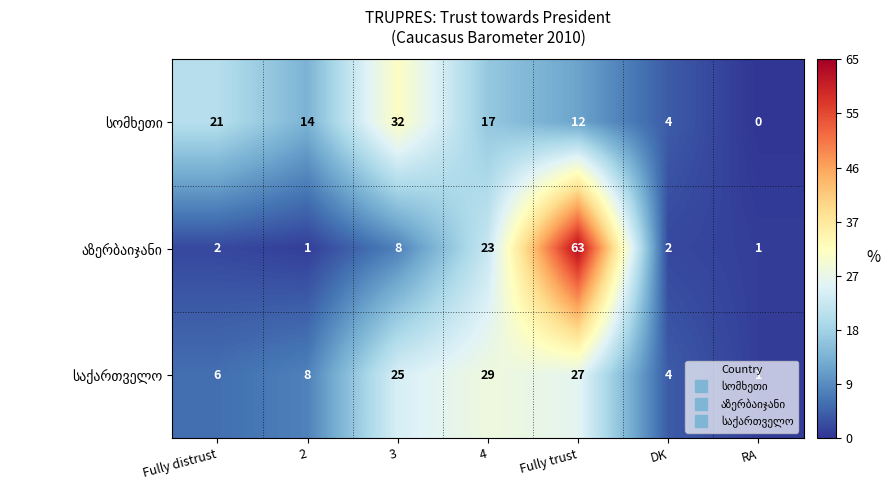

What is the spread (max minus min) of values at Fully distrust?

19